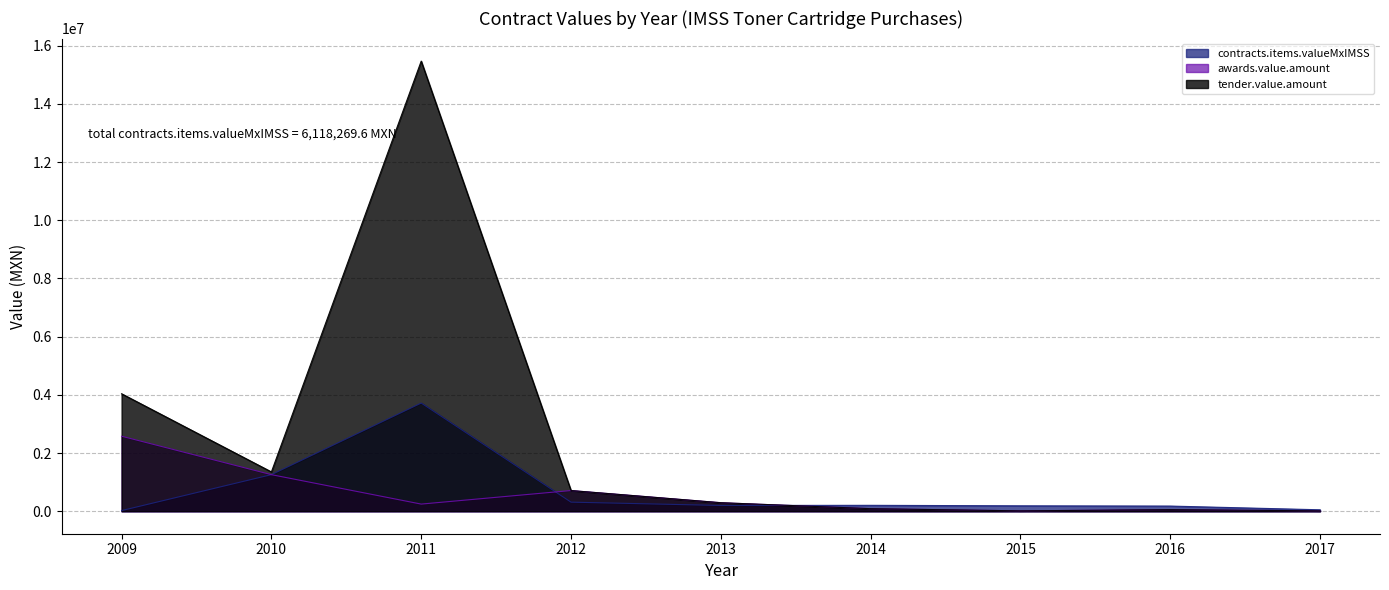

Rank the series by their maximum value, from lowest to highest.

awards.value.amount, contracts.items.valueMxIMSS, tender.value.amount